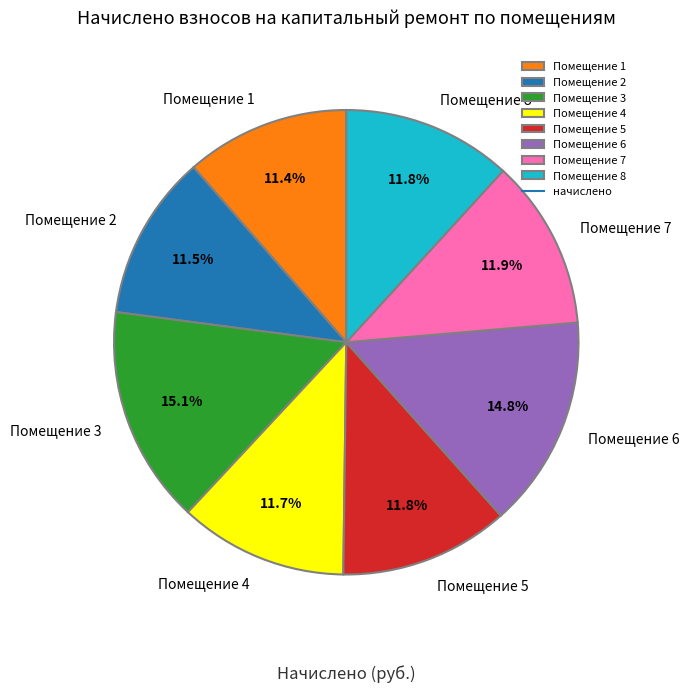

Is there a majority slice in this chart?

No